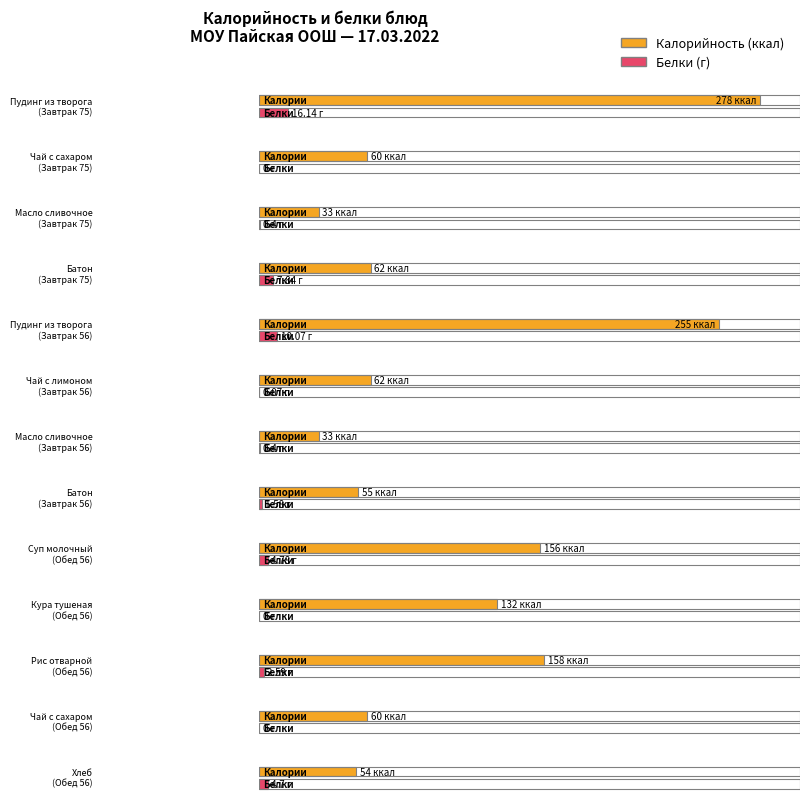

At which label does Калорийность first exceed 62?

Пудинг из творога
(Завтрак 75)